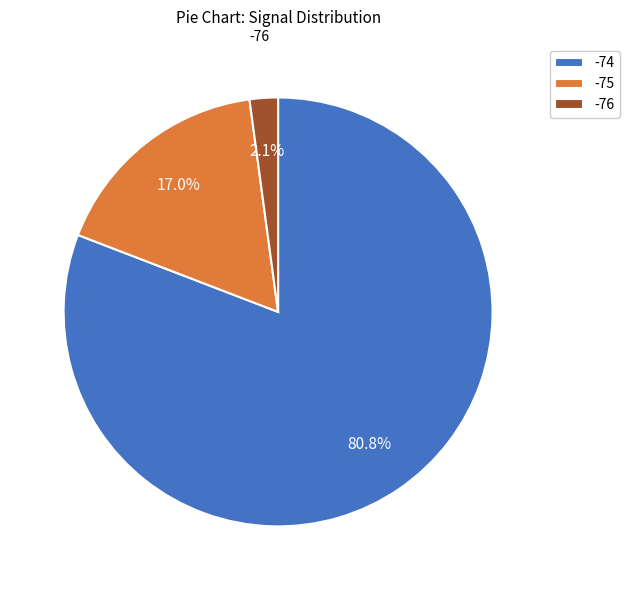

What portion of the pie excludes -75?

83.0%